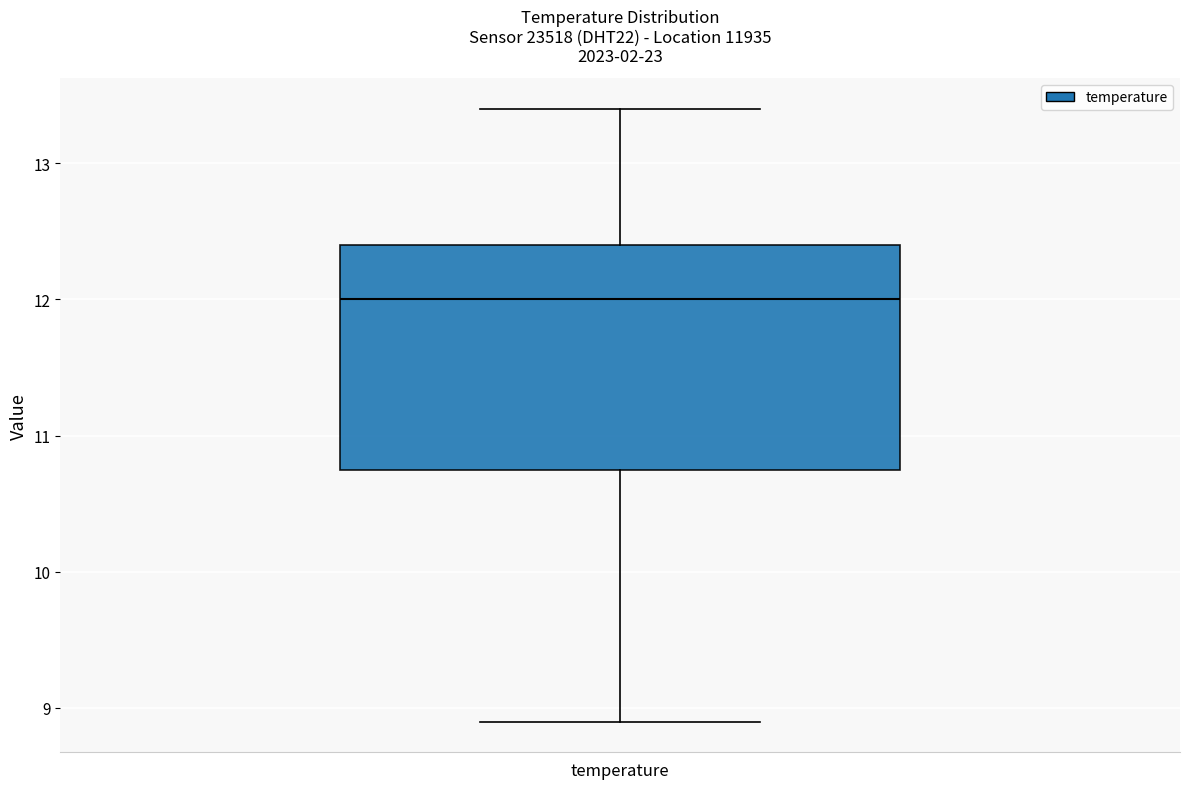

Read this box plot against the y-axis: the position of the median line, the range covered by the box, and the ends of both whiskers. The values are not printed on the chart, so give them approximately, as read against the axis.

median 12.0, box 10.8 to 12.4, whiskers 8.9 to 13.4